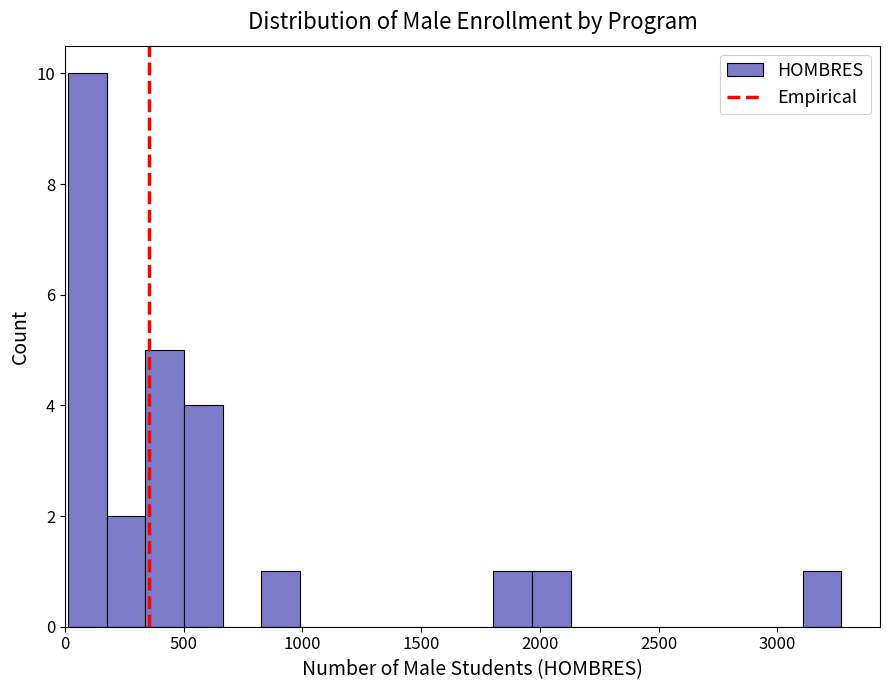

Read against the x-axis, roughly where is the centre of the tallest bar?

100